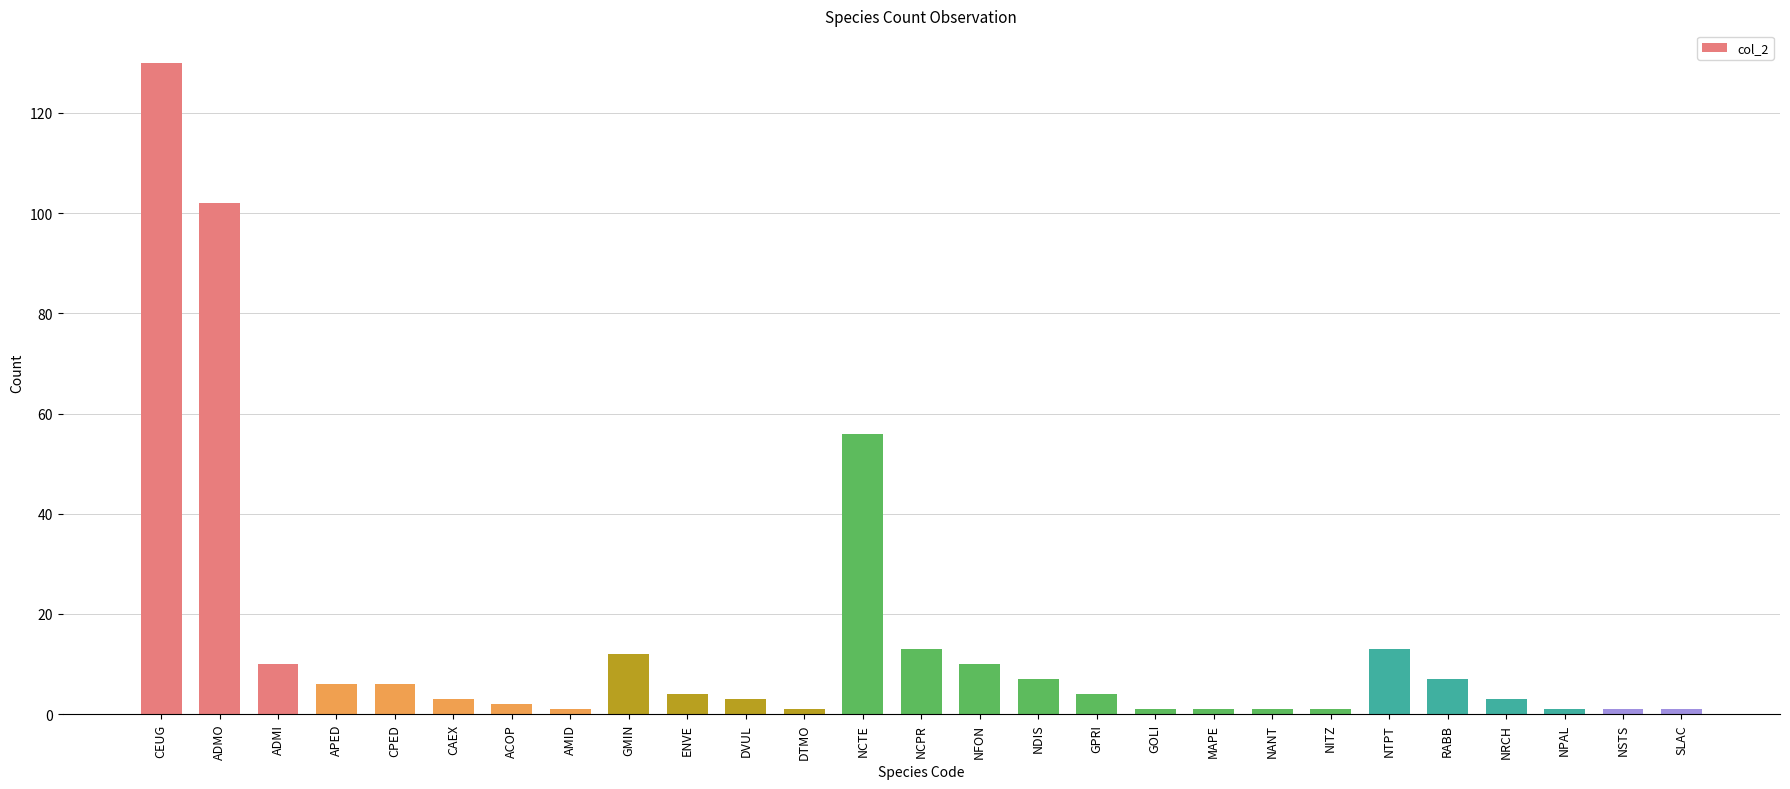

At which label does the data first exceed 4?

CEUG